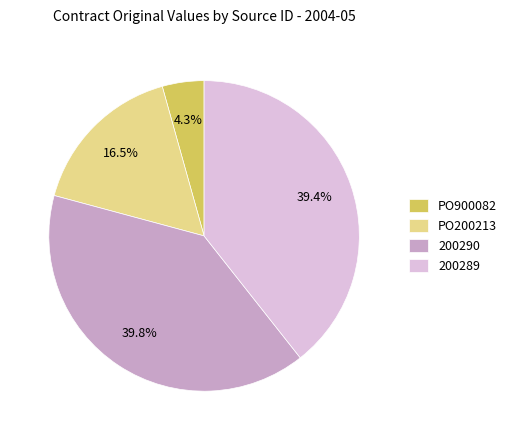

How much of the chart is everything except PO900082?

95.7%